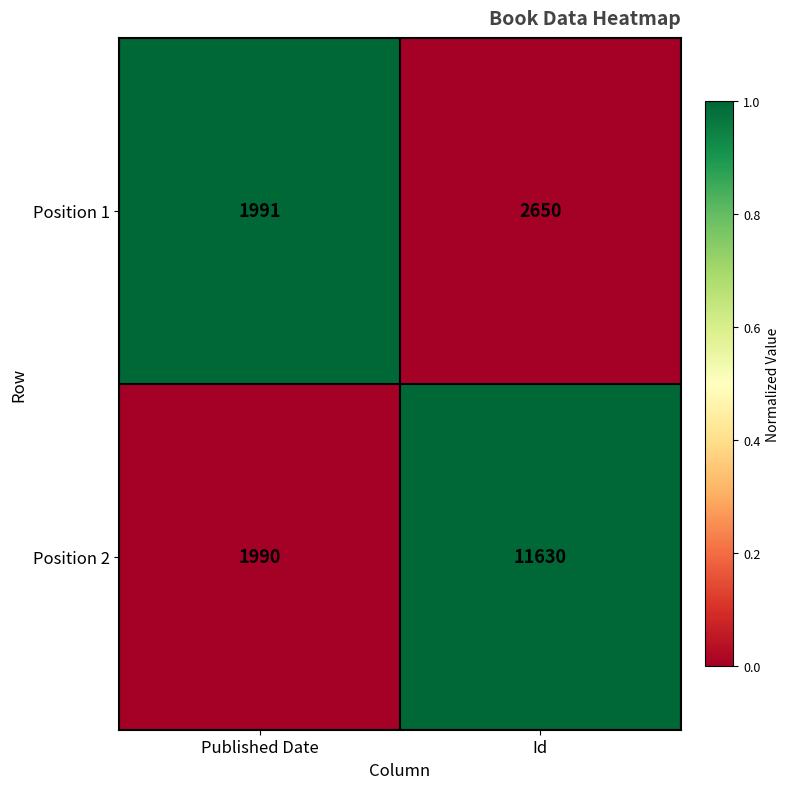

Count the number of data series in this chart.

2